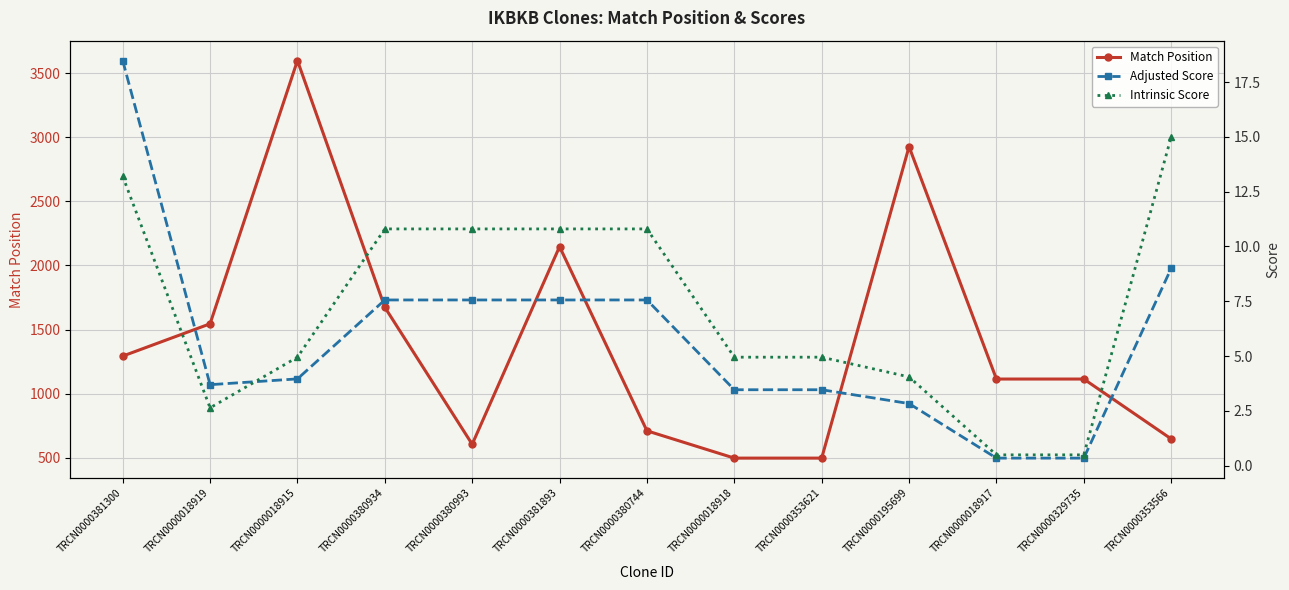

List the series in order of their peak value, lowest first.

Intrinsic Score, Adjusted Score, Match Position